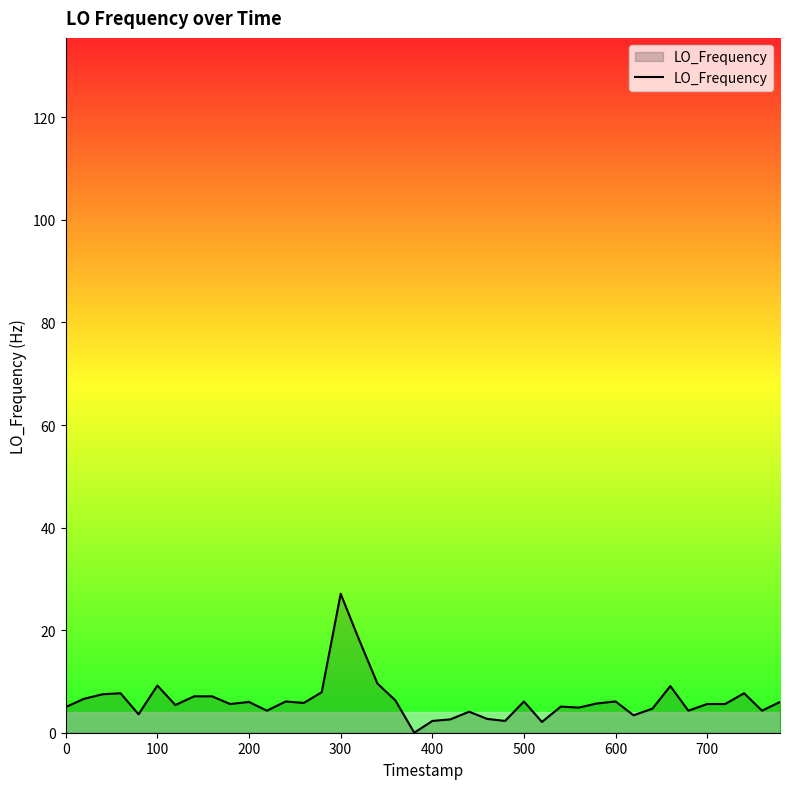

How many distinct data groups are displayed?

1